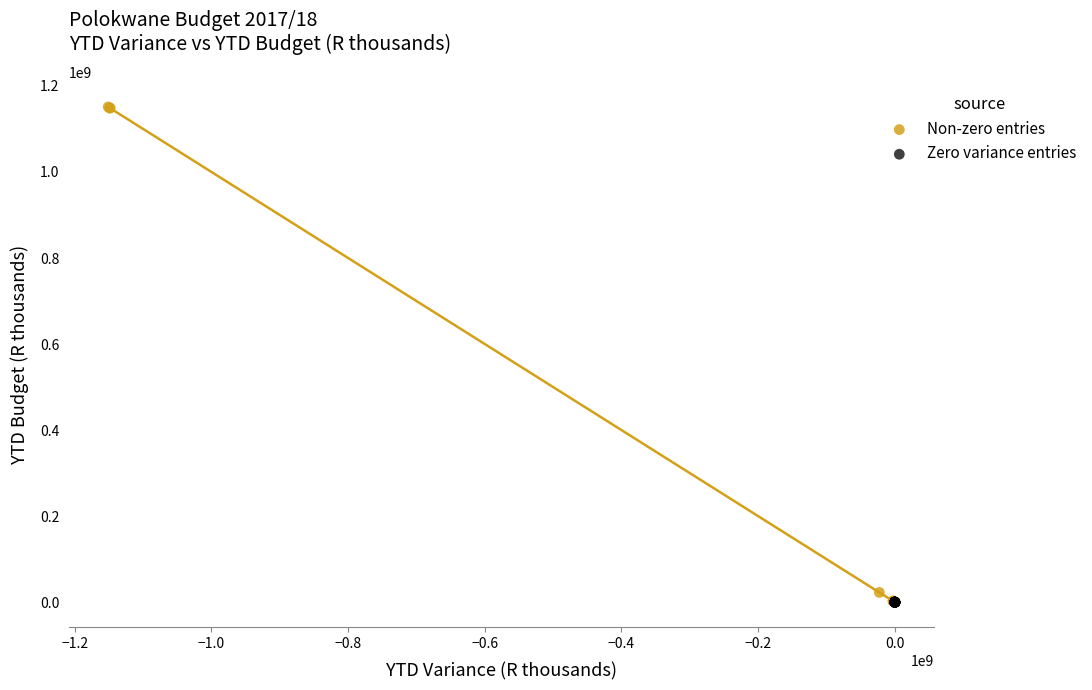

Which series contains the highest Y value?

Non-zero entries